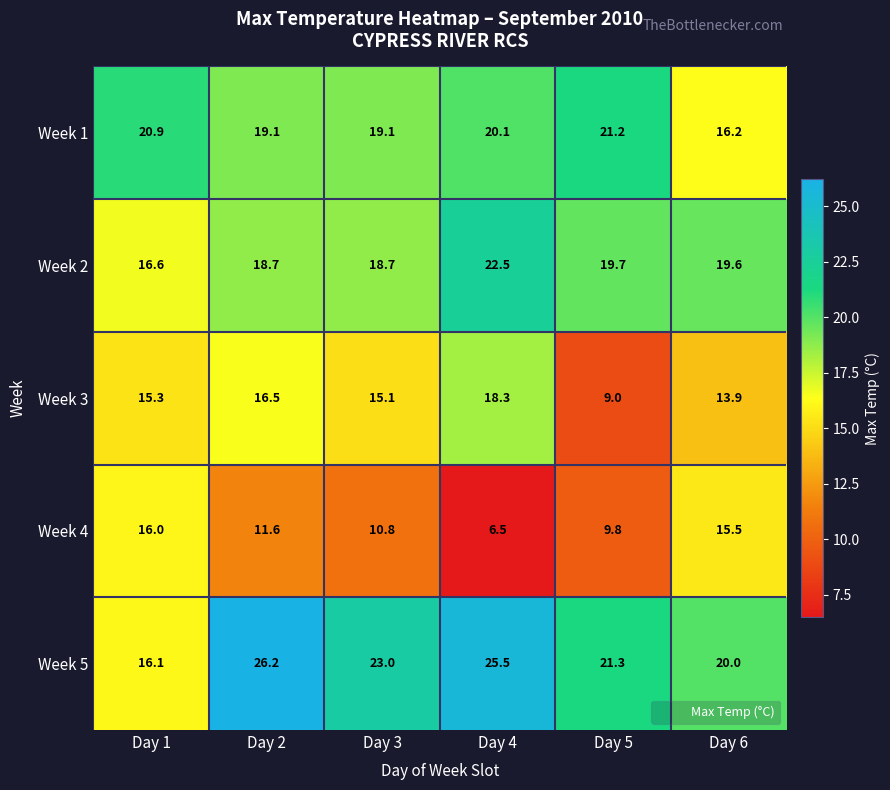

What is the difference between the maximum and second lowest values in the Week 3 series?

4.4